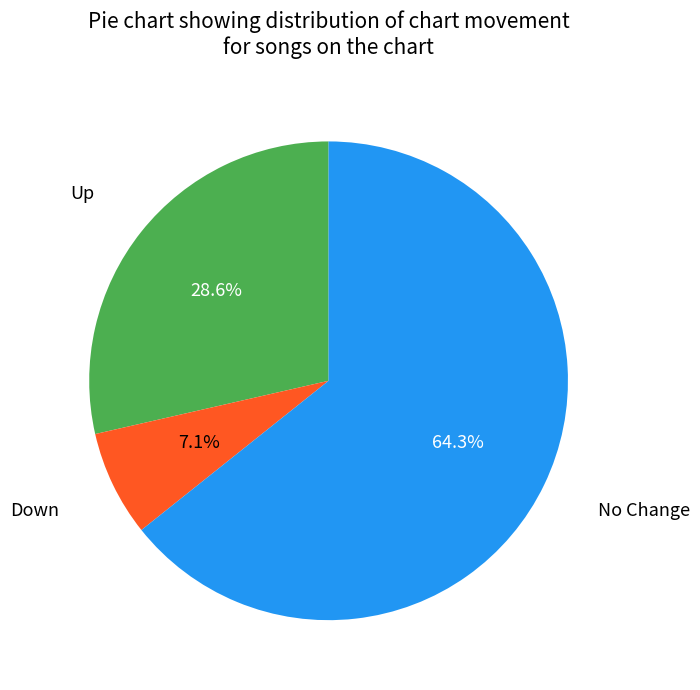

Combined, what portion of the pie is Up and No Change?

92.9%